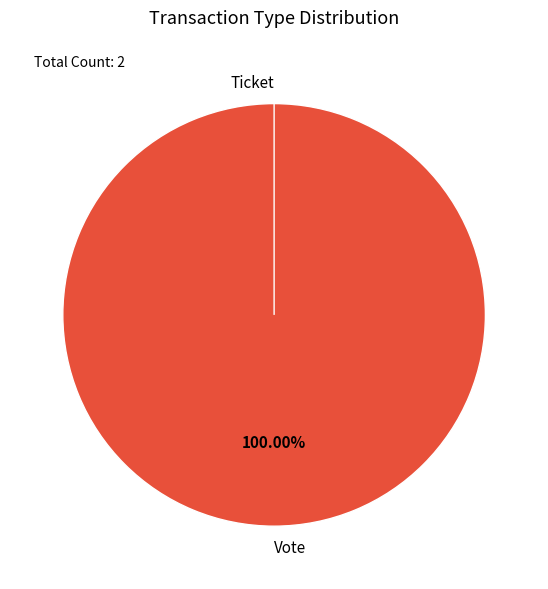

What is the smallest slice in the pie chart?

Ticket